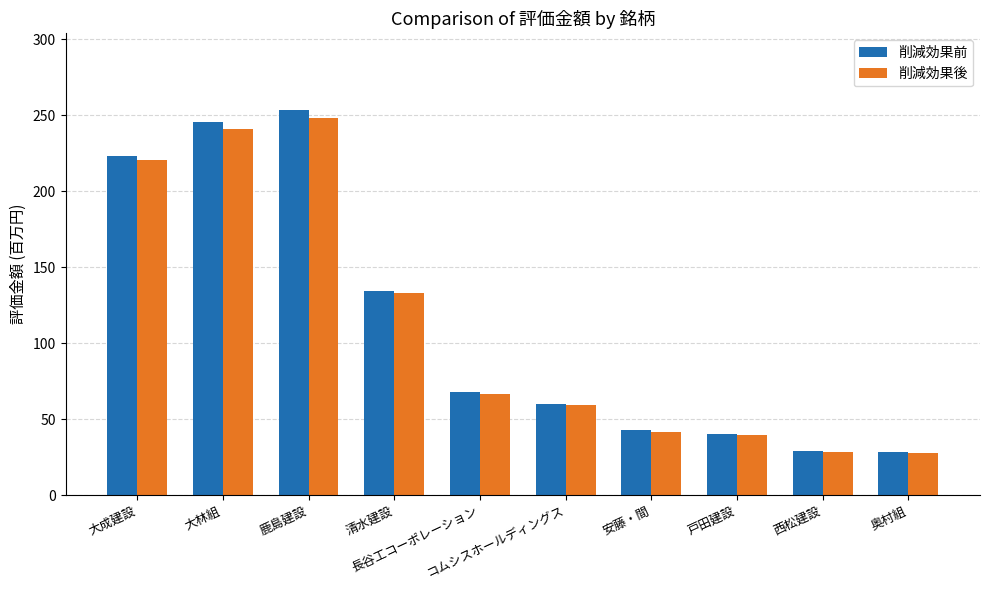

What position from the left is 奥村組?

10